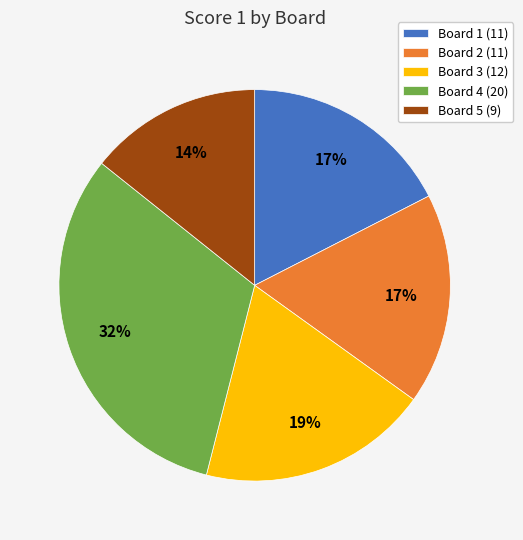

Count the number of slices in the pie.

5